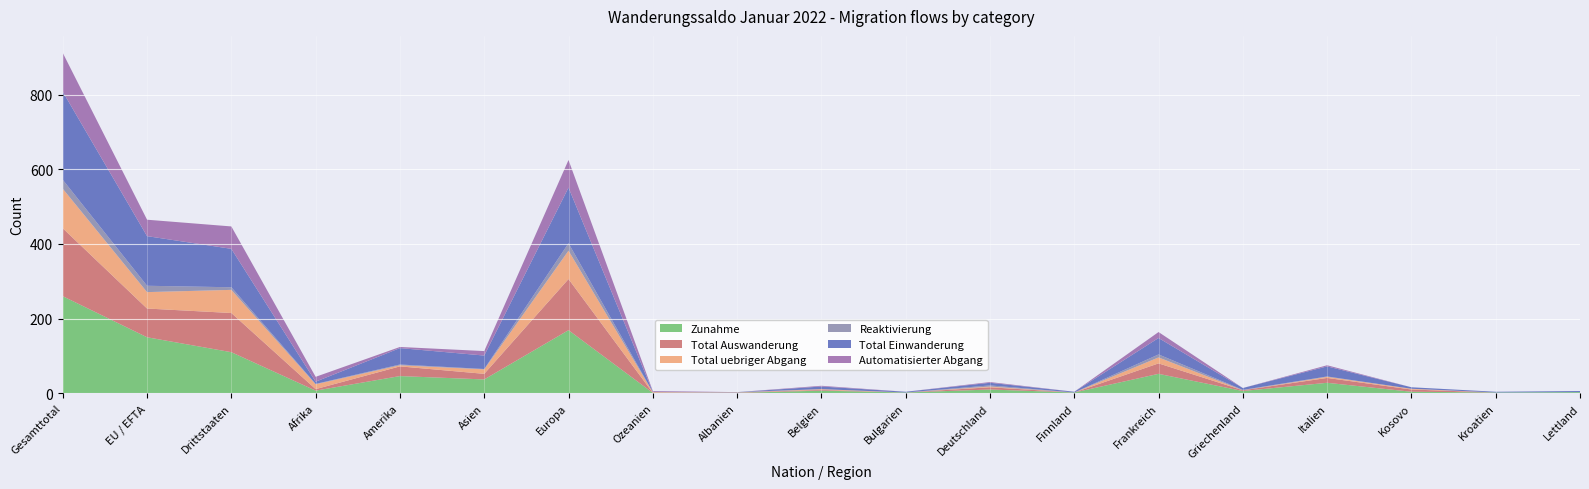

Reading left to right, what are all the values shown in this chart?

Zunahme: 260	150	110	7	46	37	169	1	1	7	2	10	2	52	6	28	4	2	3
Total Auswanderung: 182	77	105	4	26	15	137	0	1	2	0	6	0	28	2	13	6	0	0
Total uebriger Abgang: 106	44	62	13	3	12	76	2	0	2	0	2	0	16	0	3	2	0	0
Reaktivierung: 24	17	7	1	2	1	20	0	1	0	0	3	0	8	1	1	0	0	0
Total Einwanderung: 236	133	103	6	44	36	149	1	0	7	2	7	2	44	5	27	4	2	3
Automatisierter Abgang: 104	44	60	13	3	12	74	2	0	2	0	2	0	16	0	3	0	0	0